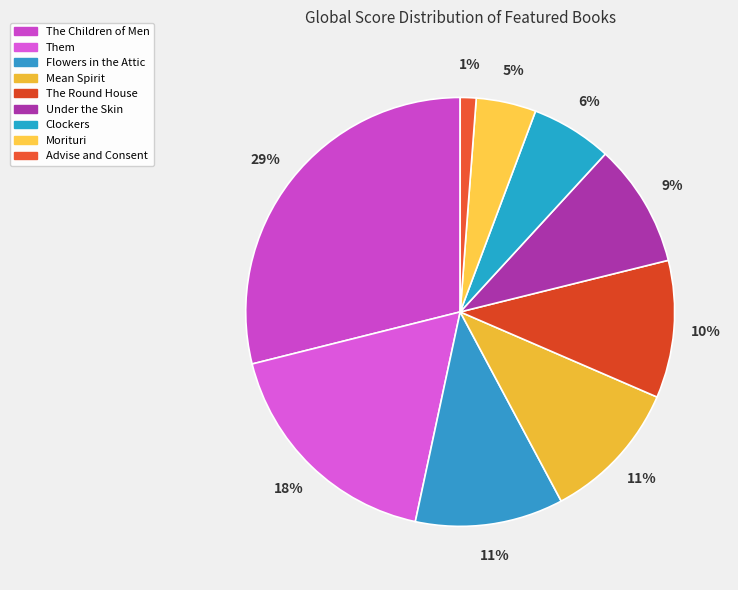

How many slices are in this pie chart?

9